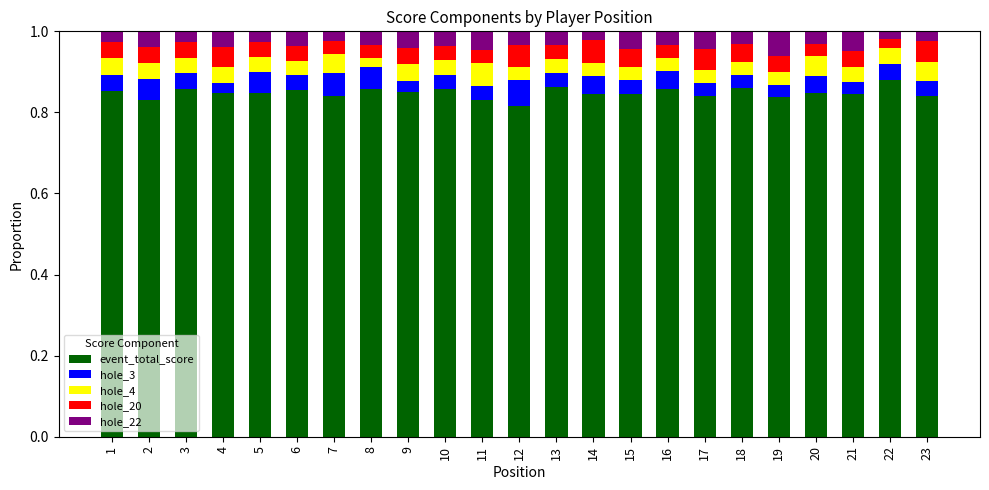

What is the total value across all series at 9?

1.0